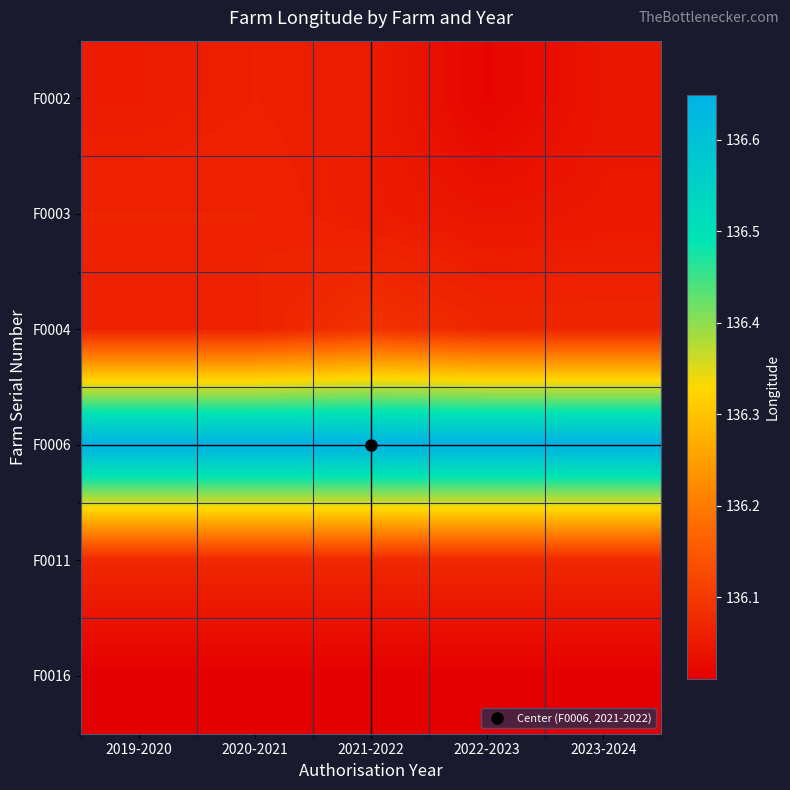

Reading left to right, what are all the values shown in this chart?

F0002: 2019-2020=136.1	2020-2021=136.1	2021-2022=136.1	2022-2023=136.0	2023-2024=136.0
F0003: 2019-2020=136.1	2020-2021=136.1	2021-2022=136.1	2022-2023=136.0	2023-2024=136.0
F0004: 2019-2020=136.1	2020-2021=136.1	2021-2022=136.1	2022-2023=136.1	2023-2024=136.1
F0006: 2019-2020=136.6	2020-2021=136.6	2021-2022=136.6	2022-2023=136.6	2023-2024=136.6
F0011: 2019-2020=136.1	2020-2021=136.1	2021-2022=136.1	2022-2023=136.1	2023-2024=136.1
F0016: 2019-2020=136.0	2020-2021=136.0	2021-2022=136.0	2022-2023=136.0	2023-2024=136.0